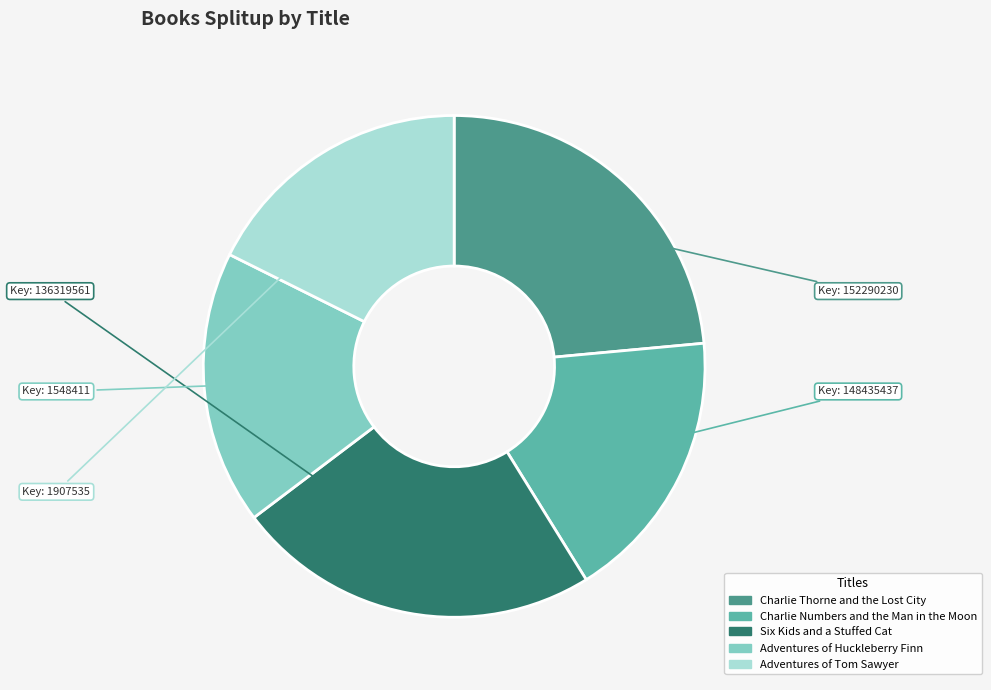

Between Six Kids and a Stuffed Cat and Charlie Numbers and the Man in the Moon, which is larger?

Six Kids and a Stuffed Cat